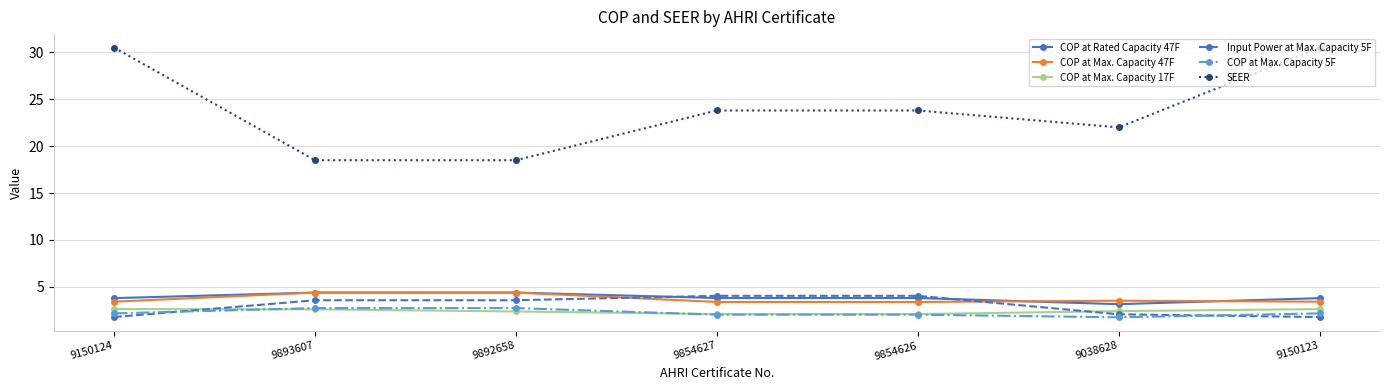

At how many categories does at least one series exceed 11?

7